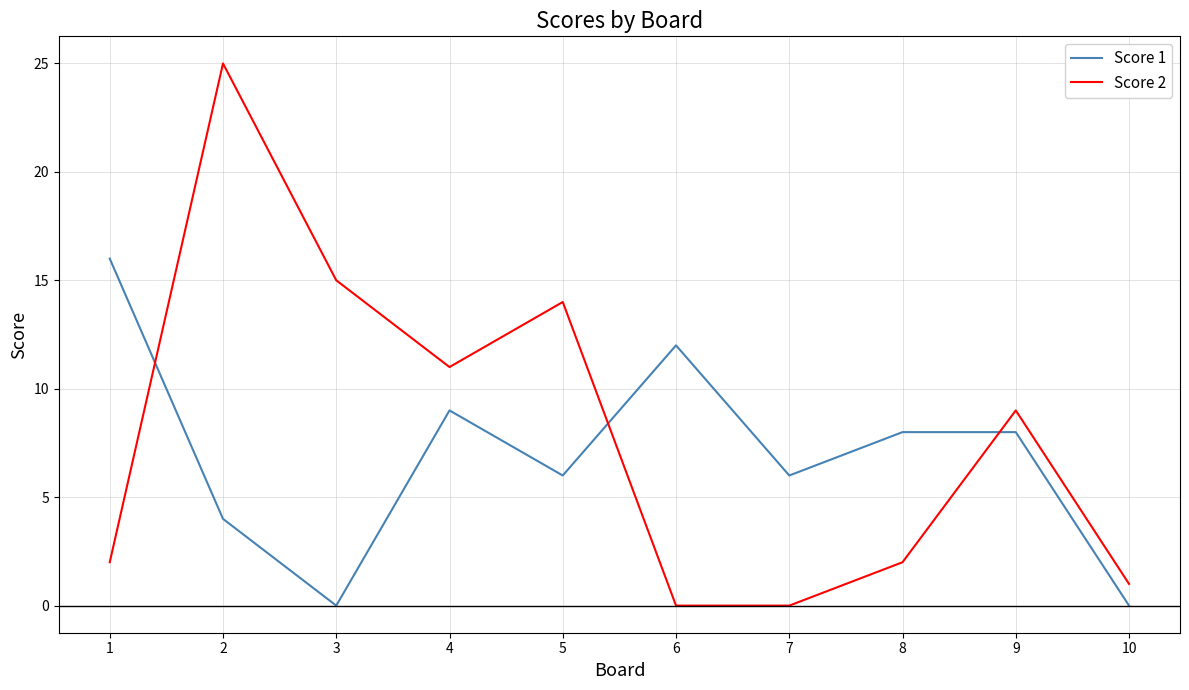

Which series has the largest range (max minus min)?

Score 2